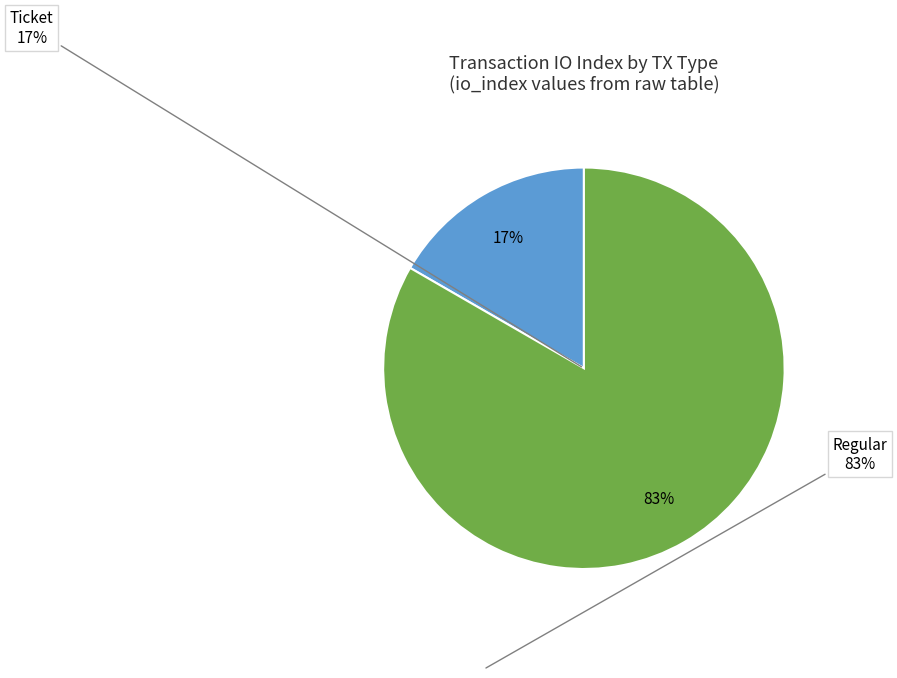

How many segments does this pie chart have?

2